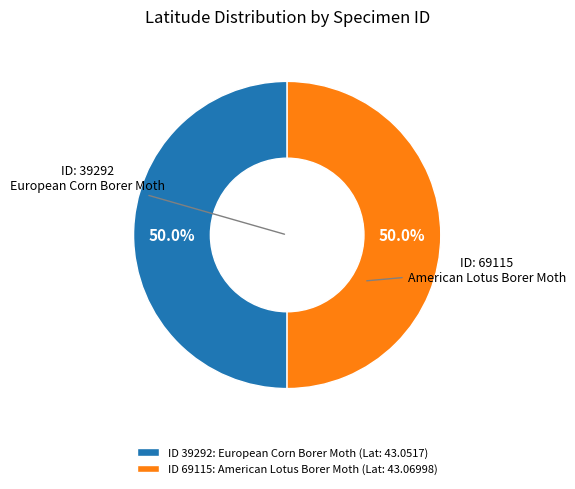

What percentage do ID 69115: American Lotus Borer Moth (Lat: 43.06998) and ID 39292: European Corn Borer Moth (Lat: 43.0517) together represent?

100.0%